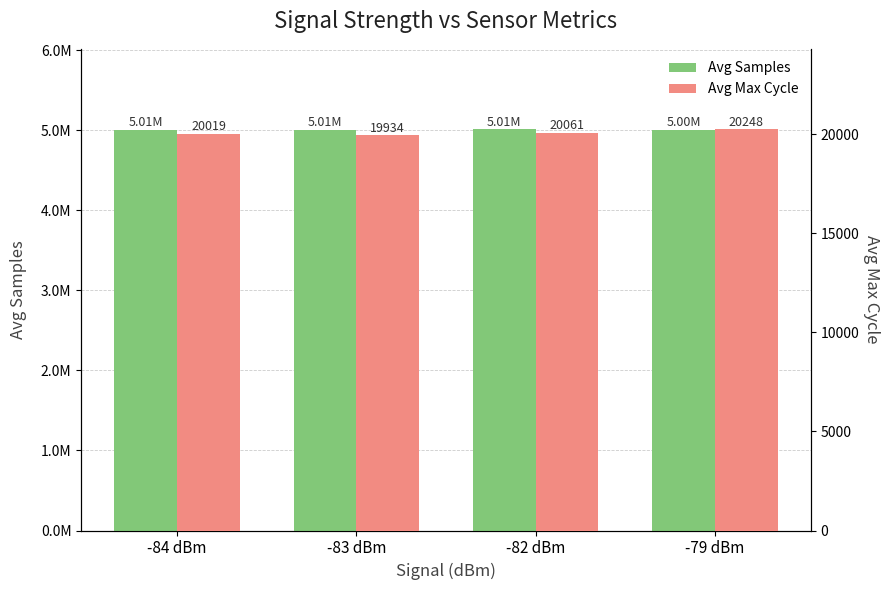

What is the total value across all series at -79 dBm?

5022923.0